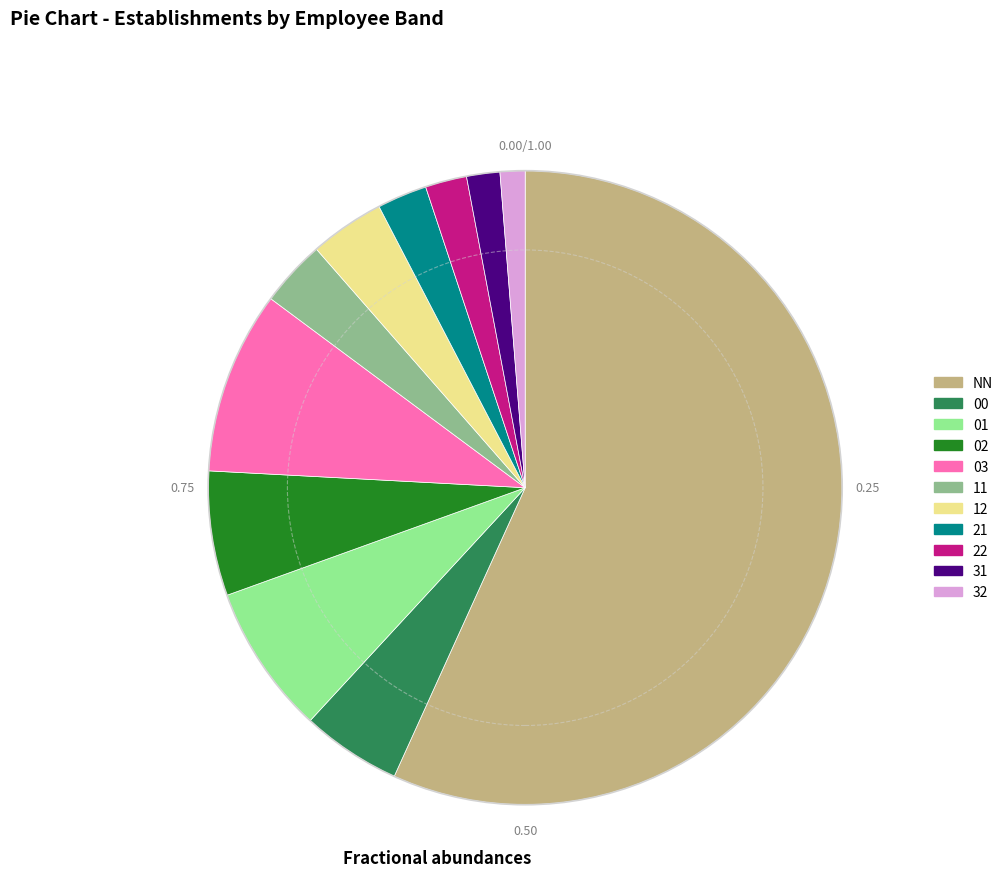

What is the largest slice in the pie chart?

NN